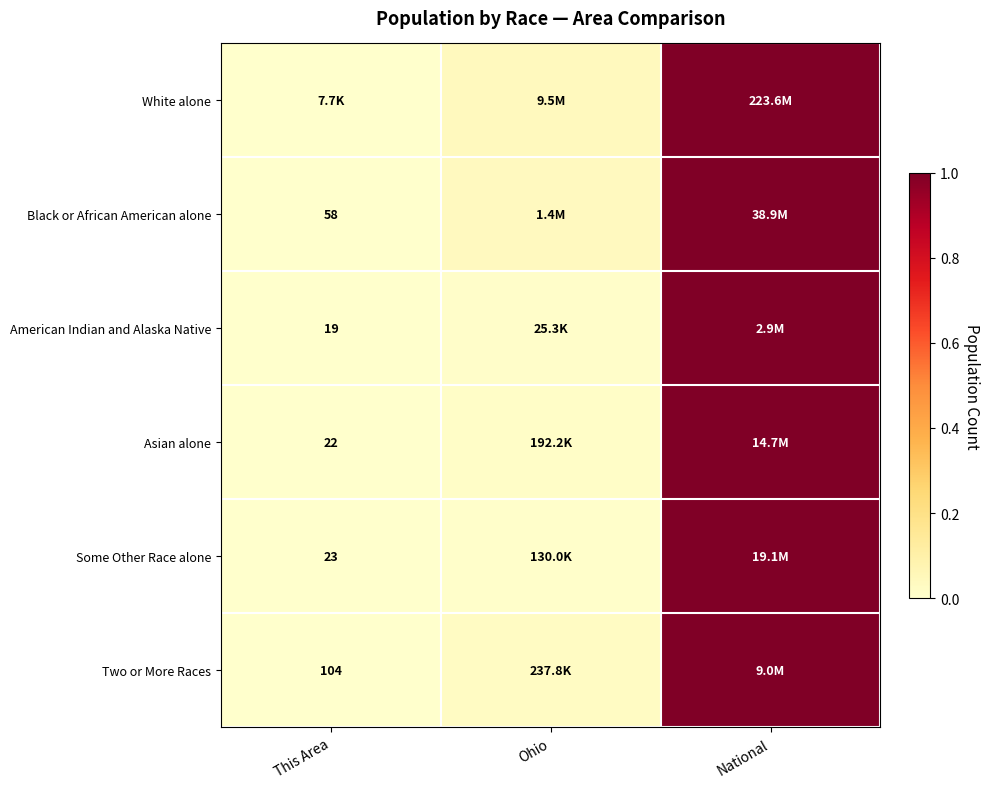

Is the value of Asian alone at This Area greater than the value of Some Other Race alone at This Area?

No